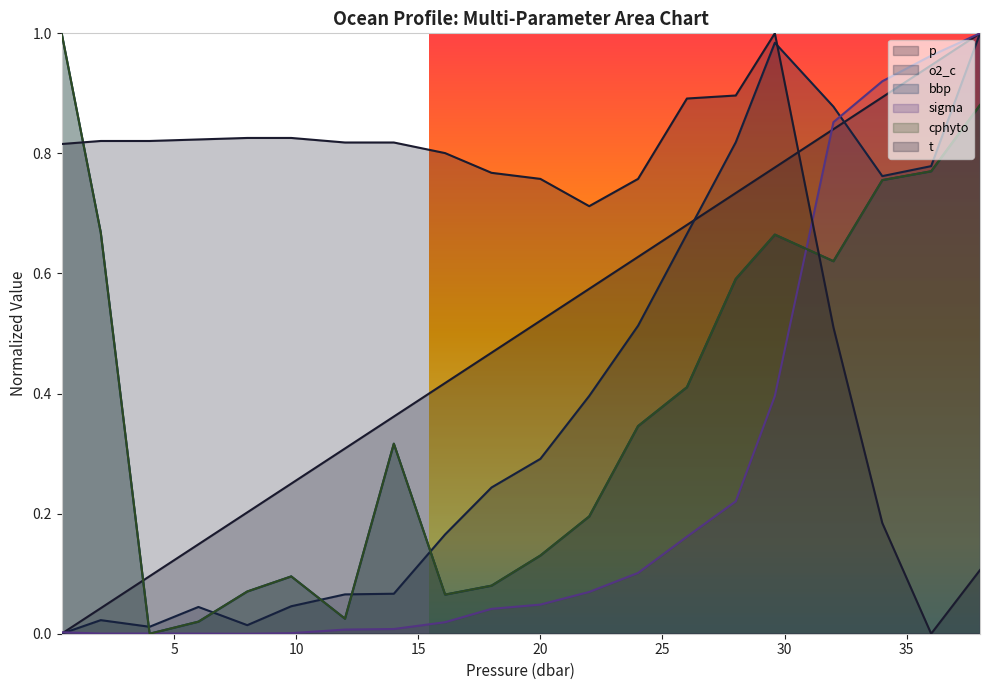

At how many categories does at least one series exceed 0?

20